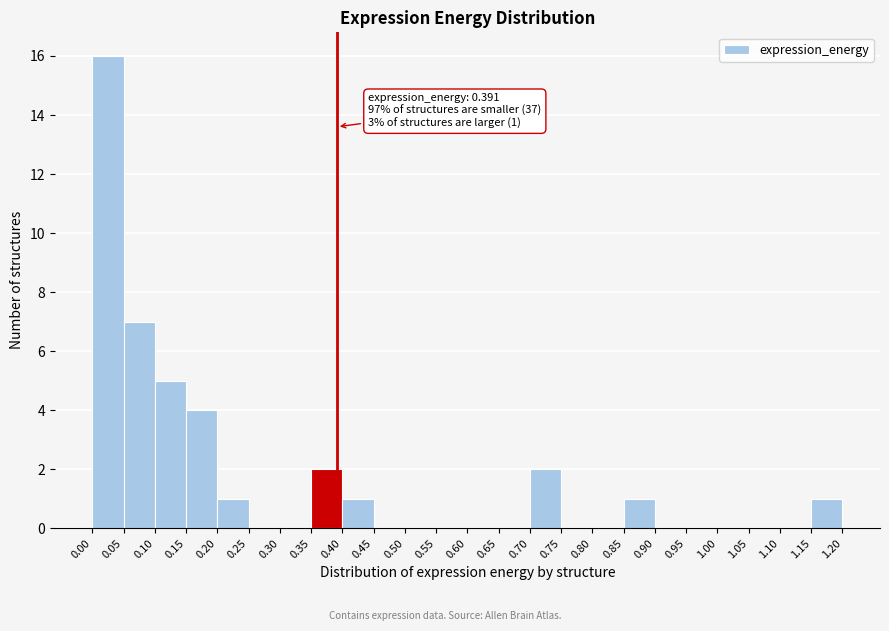

Which range on the x-axis has the tallest bar?

0.00 to 0.05